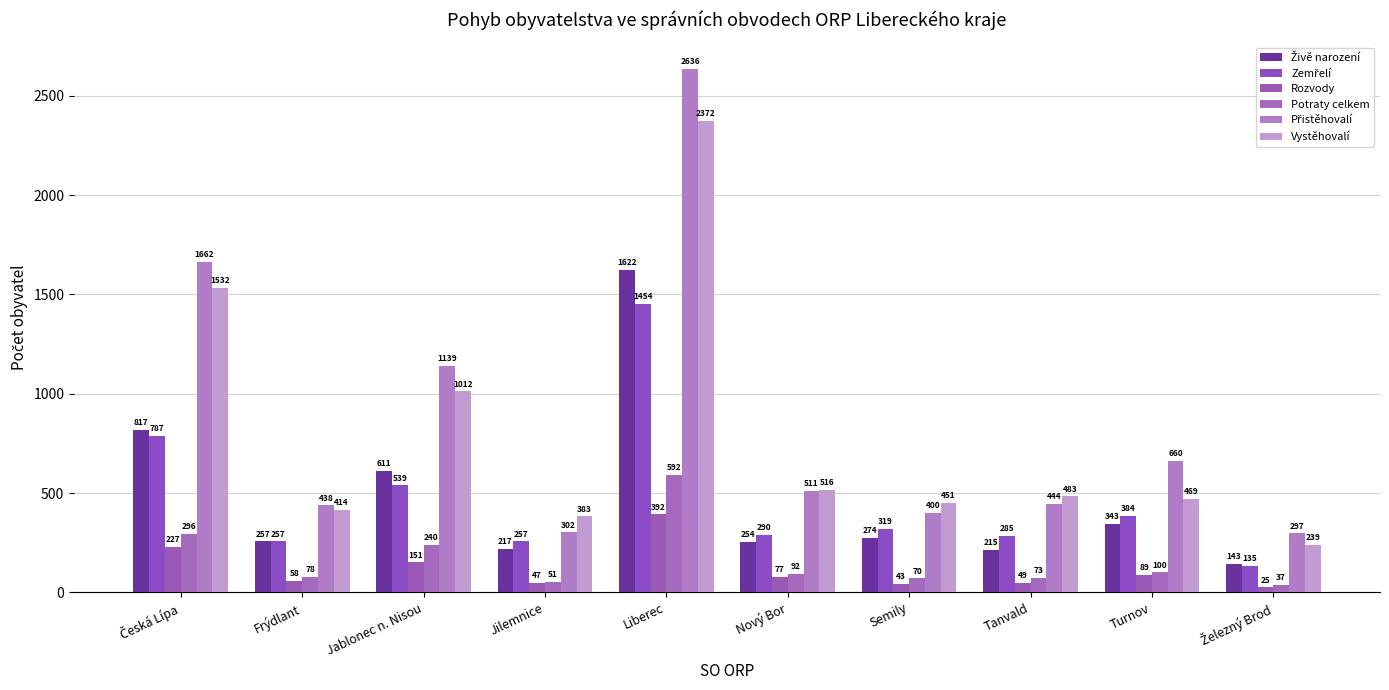

What is the label of the 6th bar from the right?

Liberec